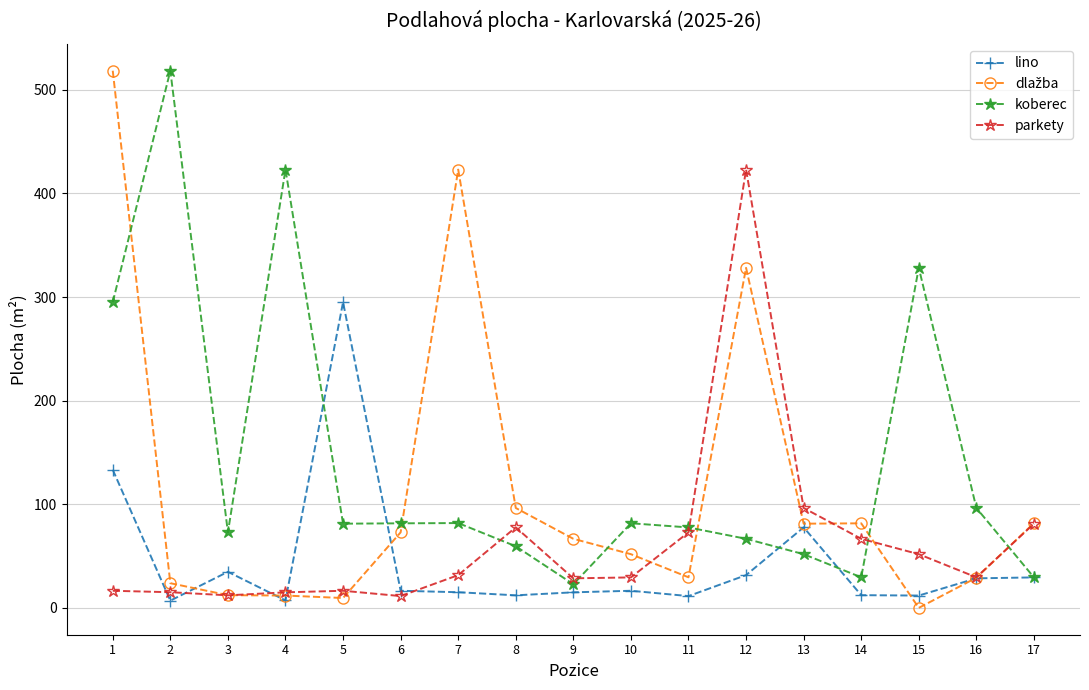

Which series changed the most between 8 and 12?

parkety